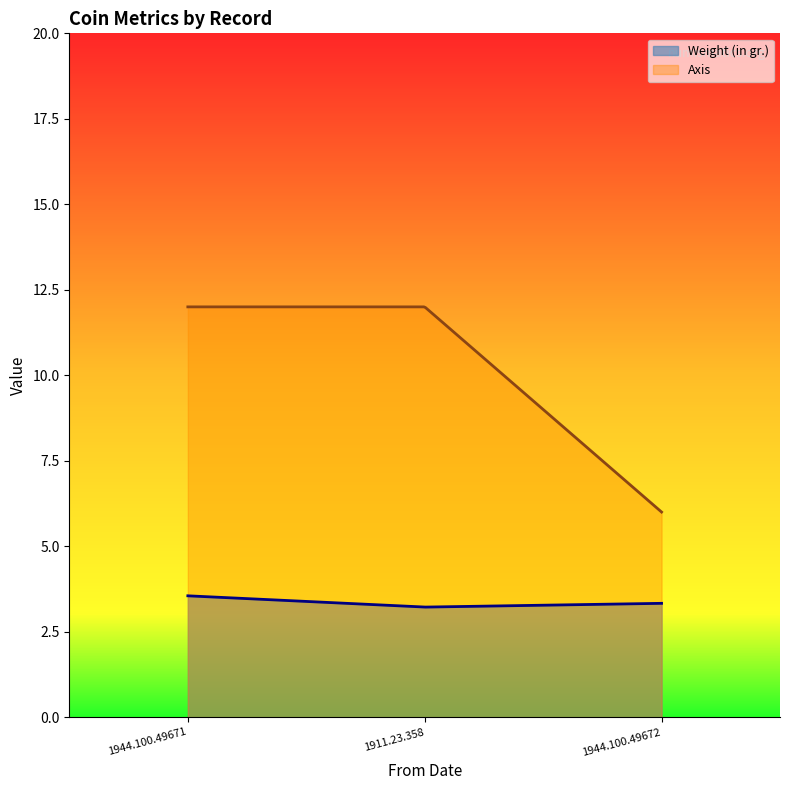

The Axis series shows 6.0 at 1944.100.49672. True or false?

True